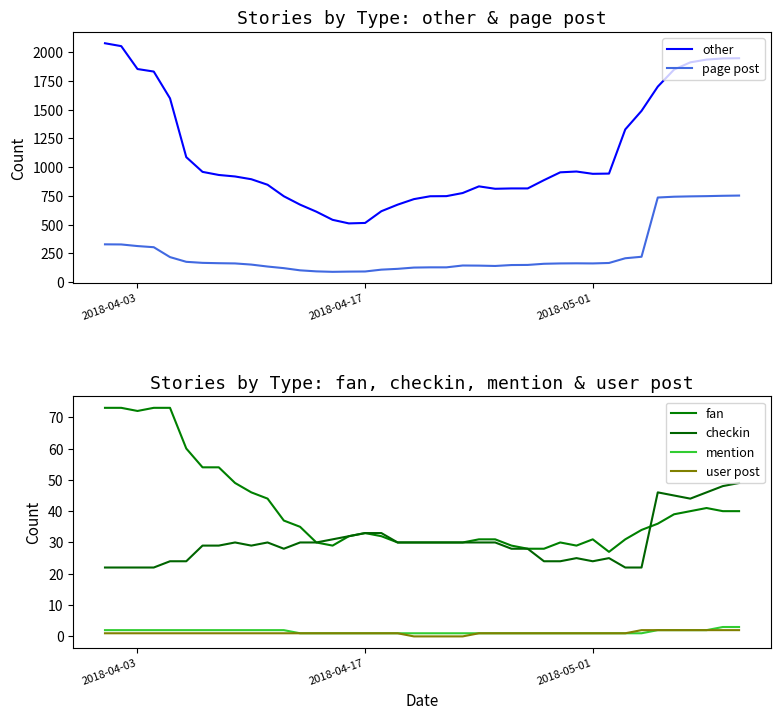

What is the highest value of the other series?

2077